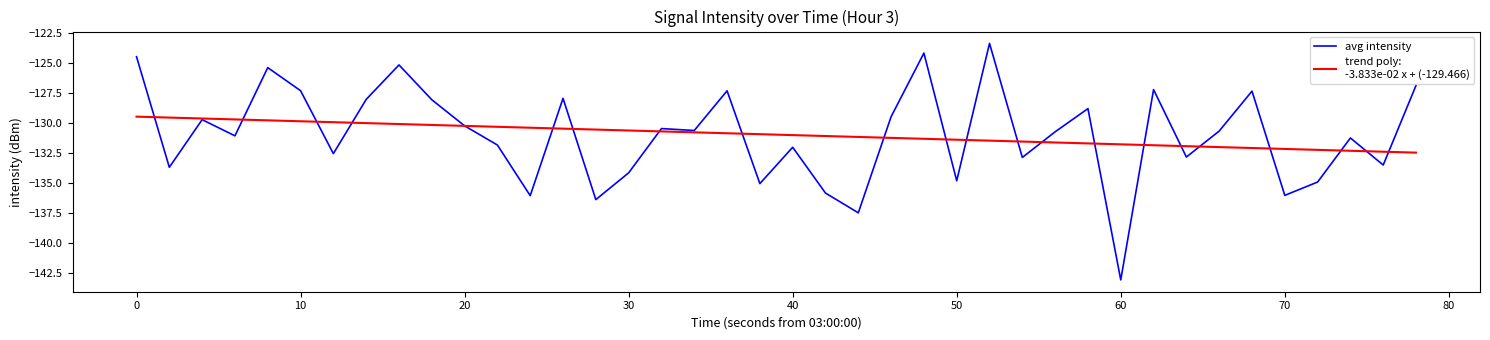

What is the maximum value shown in the chart?

-123.4